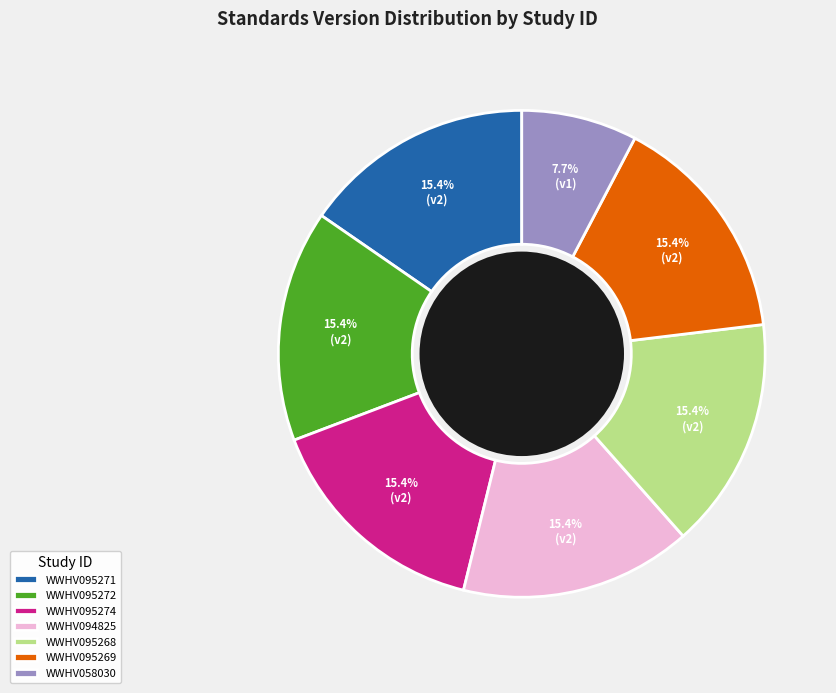

How many segments does this pie chart have?

7